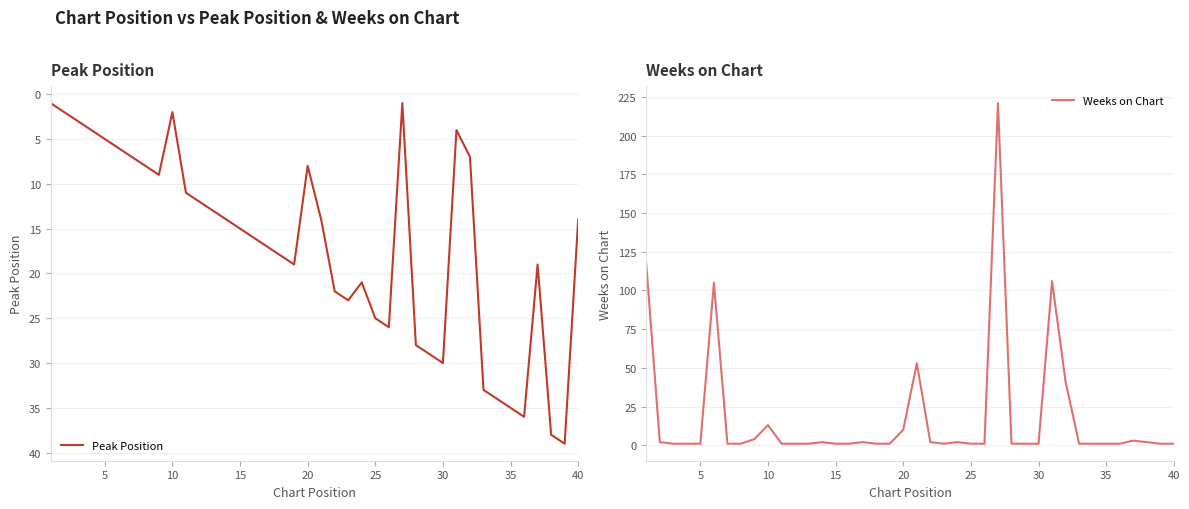

What is the approximate value of Peak Position at 35?

35